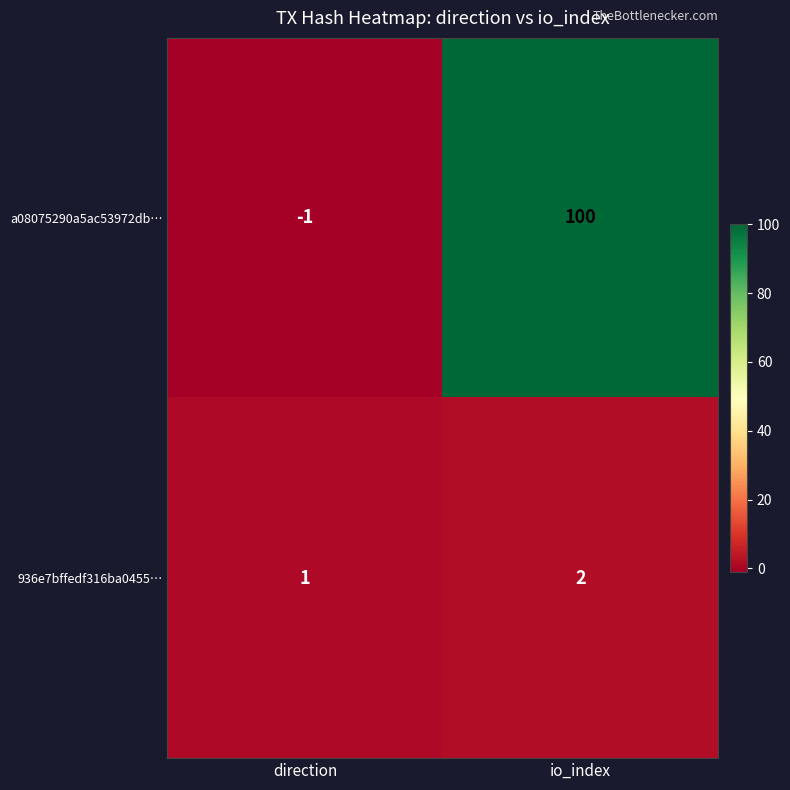

What is the sum of all 936e7bffedf316ba0455… values?

3